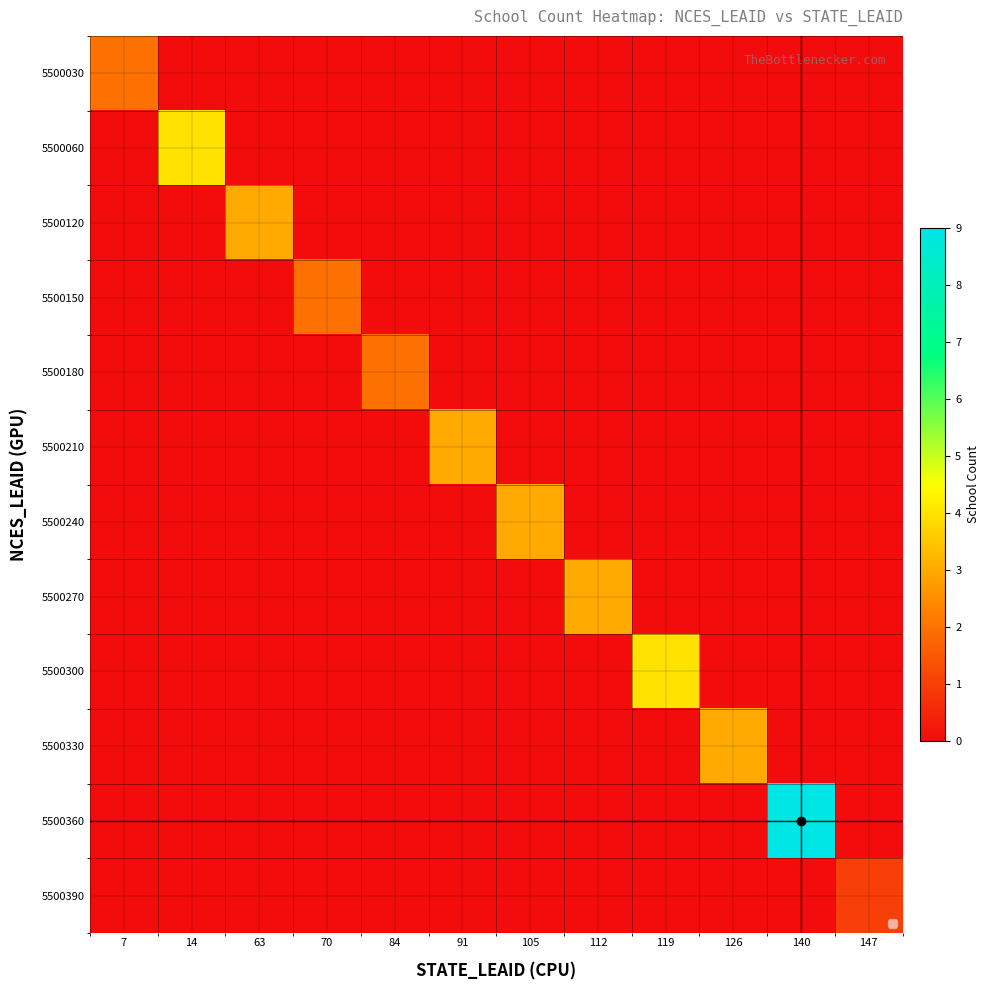

Reading right to left, what are all the values shown in this chart?

5500030: 147=0	140=0	126=0	119=0	112=0	105=0	91=0	84=0	70=0	63=0	14=0	7=2
5500060: 147=0	140=0	126=0	119=0	112=0	105=0	91=0	84=0	70=0	63=0	14=4	7=0
5500120: 147=0	140=0	126=0	119=0	112=0	105=0	91=0	84=0	70=0	63=3	14=0	7=0
5500150: 147=0	140=0	126=0	119=0	112=0	105=0	91=0	84=0	70=2	63=0	14=0	7=0
5500180: 147=0	140=0	126=0	119=0	112=0	105=0	91=0	84=2	70=0	63=0	14=0	7=0
5500210: 147=0	140=0	126=0	119=0	112=0	105=0	91=3	84=0	70=0	63=0	14=0	7=0
5500240: 147=0	140=0	126=0	119=0	112=0	105=3	91=0	84=0	70=0	63=0	14=0	7=0
5500270: 147=0	140=0	126=0	119=0	112=3	105=0	91=0	84=0	70=0	63=0	14=0	7=0
5500300: 147=0	140=0	126=0	119=4	112=0	105=0	91=0	84=0	70=0	63=0	14=0	7=0
5500330: 147=0	140=0	126=3	119=0	112=0	105=0	91=0	84=0	70=0	63=0	14=0	7=0
5500360: 147=0	140=9	126=0	119=0	112=0	105=0	91=0	84=0	70=0	63=0	14=0	7=0
5500390: 147=1	140=0	126=0	119=0	112=0	105=0	91=0	84=0	70=0	63=0	14=0	7=0